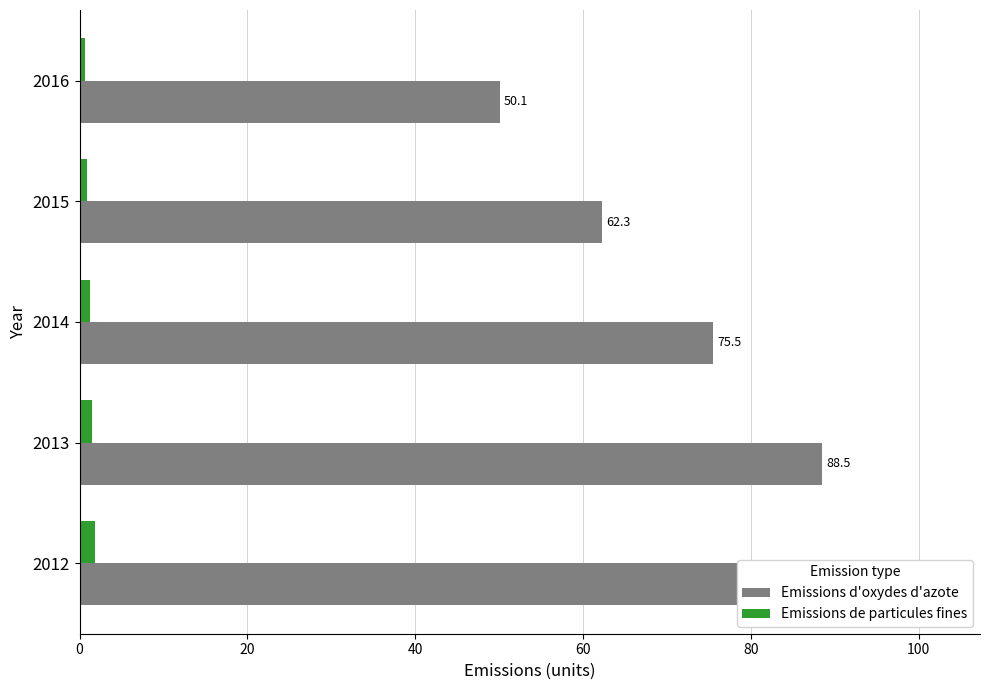

Which series has the largest range (max minus min)?

Emissions d'oxydes d'azote